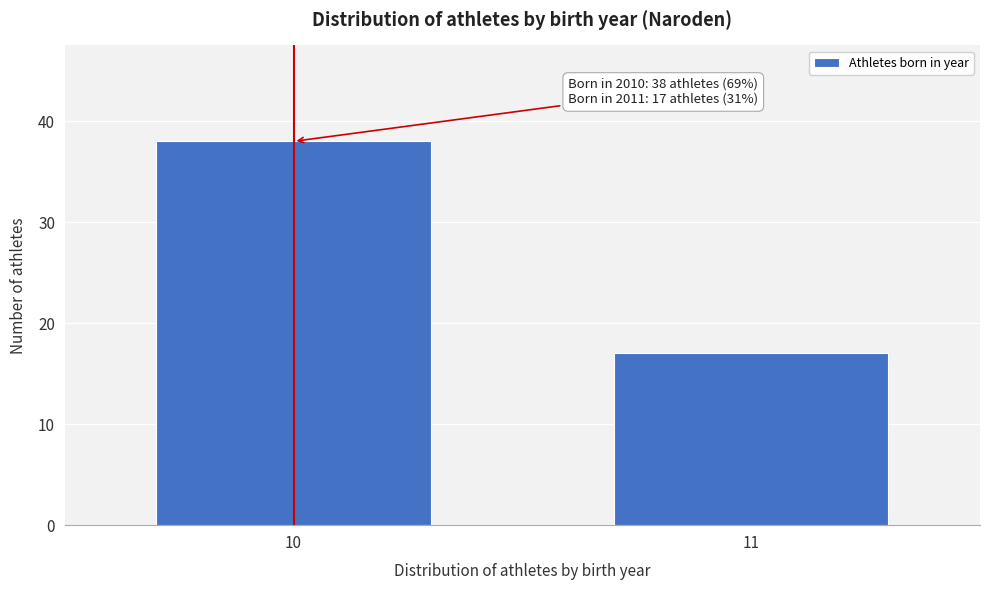

Reading left to right, transcribe all the data shown in this chart.

38	17